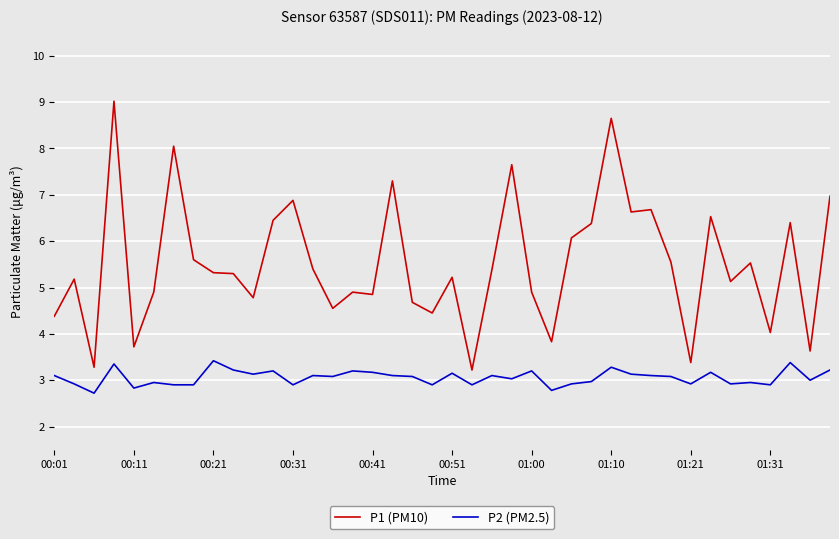

True or false: P2 (PM2.5) and P1 (PM10) intersect in this chart.

False